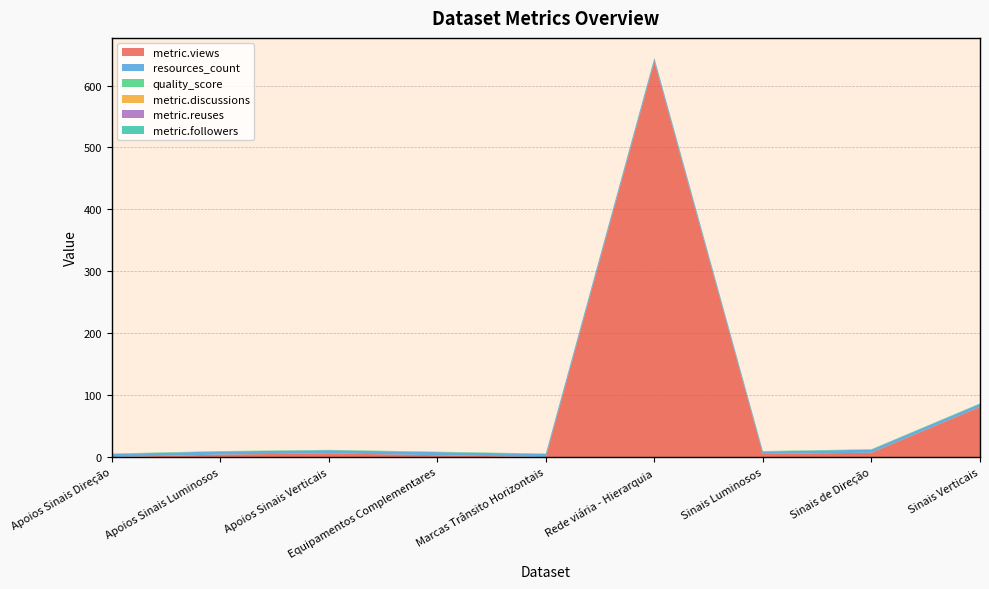

Reading left to right, extract all data points from this chart.

metric.views: Apoios Sinais Direção=0.0	Apoios Sinais Luminosos=4.0	Apoios Sinais Verticais=6.0	Equipamentos Complementares=3.0	Marcas Trânsito Horizontais=0.0	Rede viária - Hierarquia=639.0	Sinais Luminosos=5.0	Sinais de Direção=7.0	Sinais Verticais=81.0
resources_count: Apoios Sinais Direção=5.0	Apoios Sinais Luminosos=5.0	Apoios Sinais Verticais=5.0	Equipamentos Complementares=5.0	Marcas Trânsito Horizontais=5.0	Rede viária - Hierarquia=5.0	Sinais Luminosos=4.0	Sinais de Direção=5.0	Sinais Verticais=5.0
quality_score: Apoios Sinais Direção=0.7	Apoios Sinais Luminosos=0.7	Apoios Sinais Verticais=0.7	Equipamentos Complementares=0.7	Marcas Trânsito Horizontais=0.7	Rede viária - Hierarquia=0.7	Sinais Luminosos=0.7	Sinais de Direção=0.7	Sinais Verticais=0.7
metric.discussions: Apoios Sinais Direção=0.0	Apoios Sinais Luminosos=0.0	Apoios Sinais Verticais=0.0	Equipamentos Complementares=0.0	Marcas Trânsito Horizontais=0.0	Rede viária - Hierarquia=0.0	Sinais Luminosos=0.0	Sinais de Direção=0.0	Sinais Verticais=0.0
metric.reuses: Apoios Sinais Direção=0.0	Apoios Sinais Luminosos=0.0	Apoios Sinais Verticais=0.0	Equipamentos Complementares=0.0	Marcas Trânsito Horizontais=0.0	Rede viária - Hierarquia=0.0	Sinais Luminosos=0.0	Sinais de Direção=0.0	Sinais Verticais=0.0
metric.followers: Apoios Sinais Direção=0.0	Apoios Sinais Luminosos=0.0	Apoios Sinais Verticais=0.0	Equipamentos Complementares=0.0	Marcas Trânsito Horizontais=0.0	Rede viária - Hierarquia=0.0	Sinais Luminosos=0.0	Sinais de Direção=0.0	Sinais Verticais=0.0